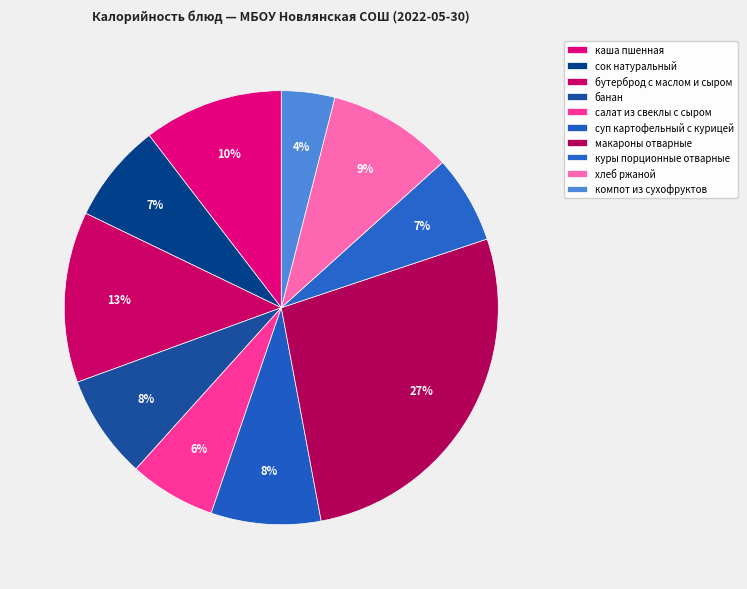

Approximately how many times larger is the value at сок натуральный compared to суп картофельный с курицей?

0.9